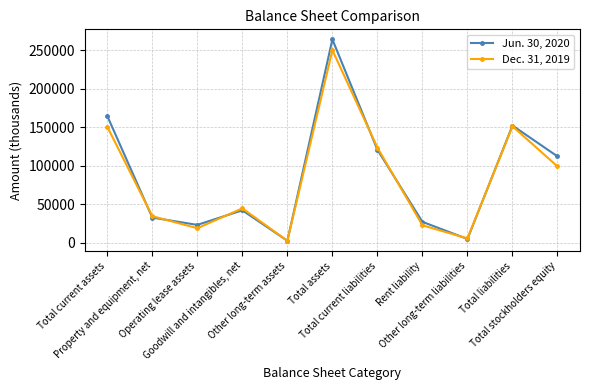

What is the difference between the Dec. 31, 2019 values at Property and equipment, net and Total stockholders equity?

64644